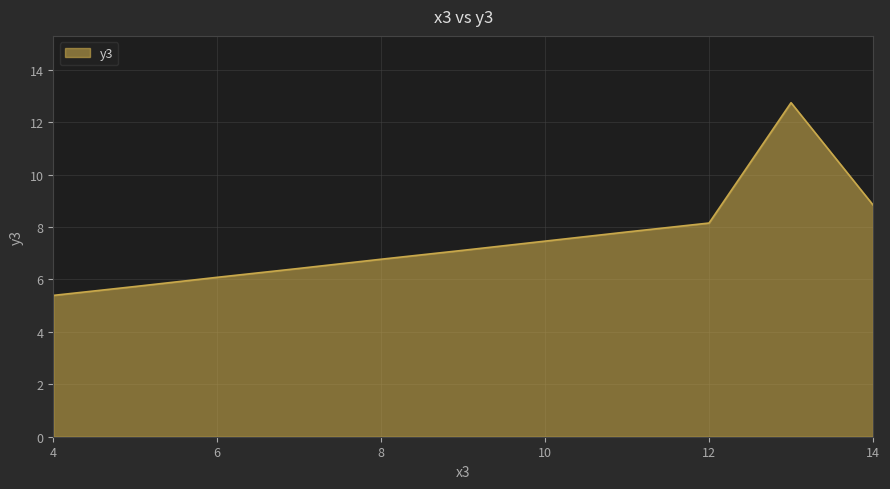

What is the difference between the maximum and second lowest values?

7.0